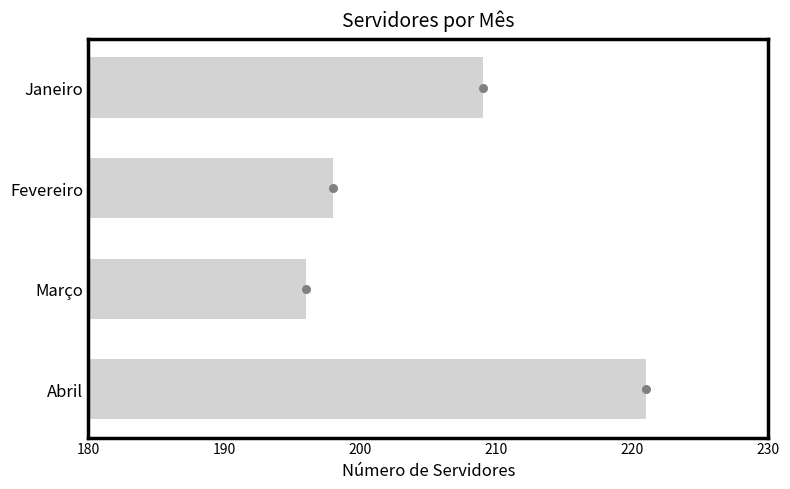

Between Março and Abril, which is larger?

Abril